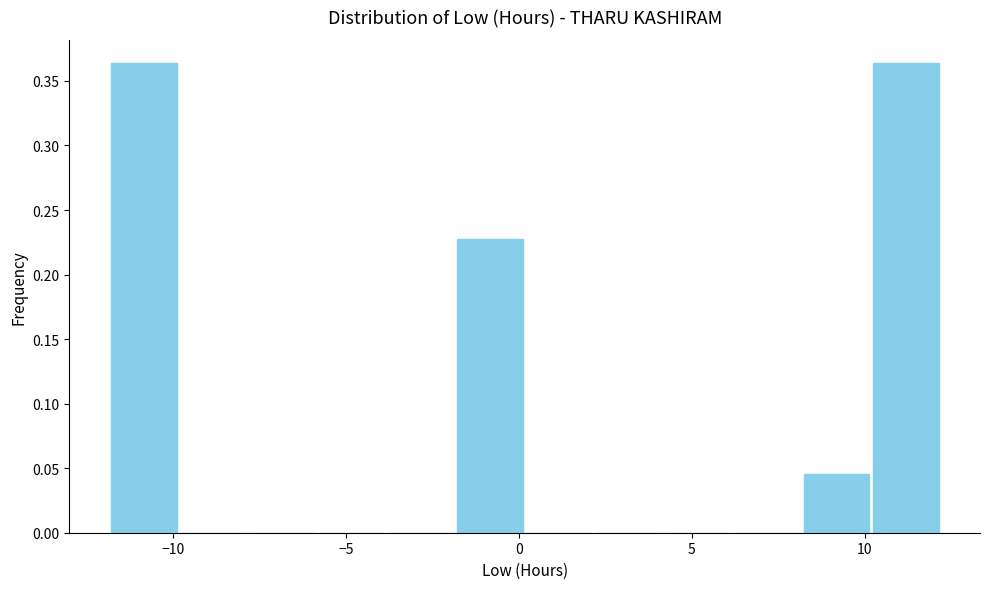

Reading left to right, list every bar in this chart as the range it spans on the x-axis followed by its height. Neither the bar edges nor the heights are printed on the chart, so give them approximately, as read against the axes.

-12 to -10: 0.365
-10 to -8: 0
-8 to -6: 0
-6 to -4: 0
-4 to -2: 0
-2 to 0: 0.225
0 to 2: 0
2 to 4: 0
4 to 6: 0
6 to 8: 0
8 to 10: 0.045
10 to 12: 0.365